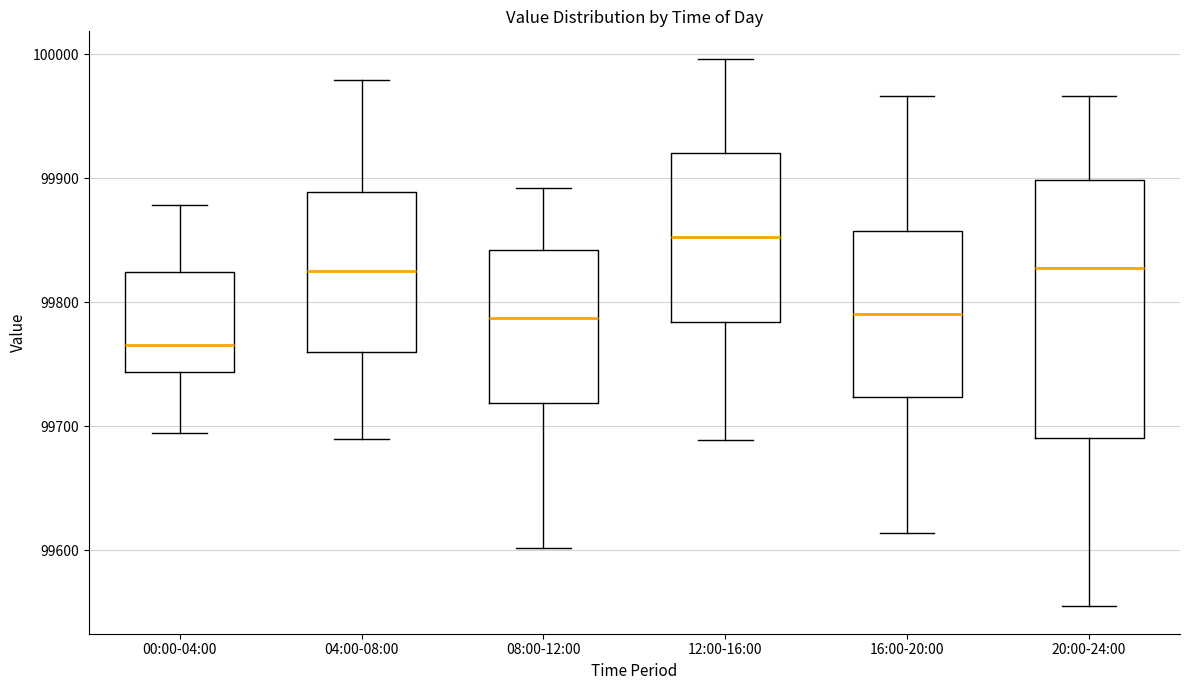

Reading left to right, transcribe this box plot: for each box, give where its median line is, the range the box spans, and where its two whiskers end, as read against the y-axis. The values are not printed on the chart, so give them approximately, as read against the axis.

00:00-04:00: median 99770, box 99740 to 99820, whiskers 99690 to 99880
04:00-08:00: median 99830, box 99760 to 99890, whiskers 99690 to 99980
08:00-12:00: median 99790, box 99720 to 99840, whiskers 99600 to 99890
12:00-16:00: median 99850, box 99780 to 99920, whiskers 99690 to 100000
16:00-20:00: median 99790, box 99720 to 99860, whiskers 99610 to 99970
20:00-24:00: median 99830, box 99690 to 99900, whiskers 99550 to 99970